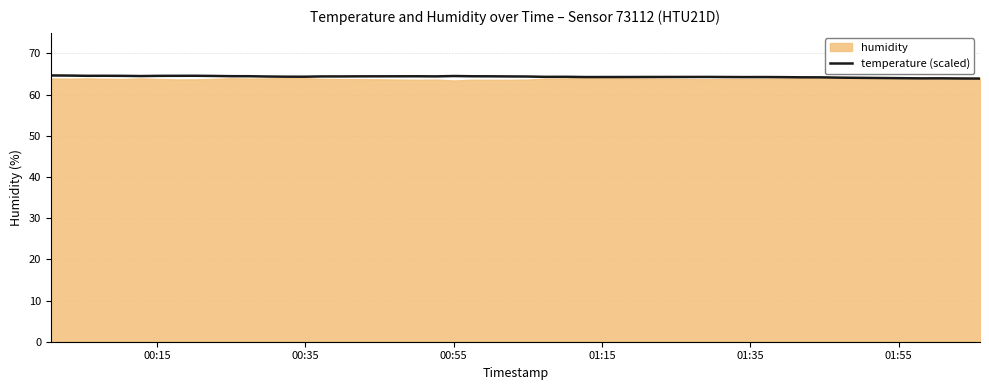

How many categories are shown in the chart?

40